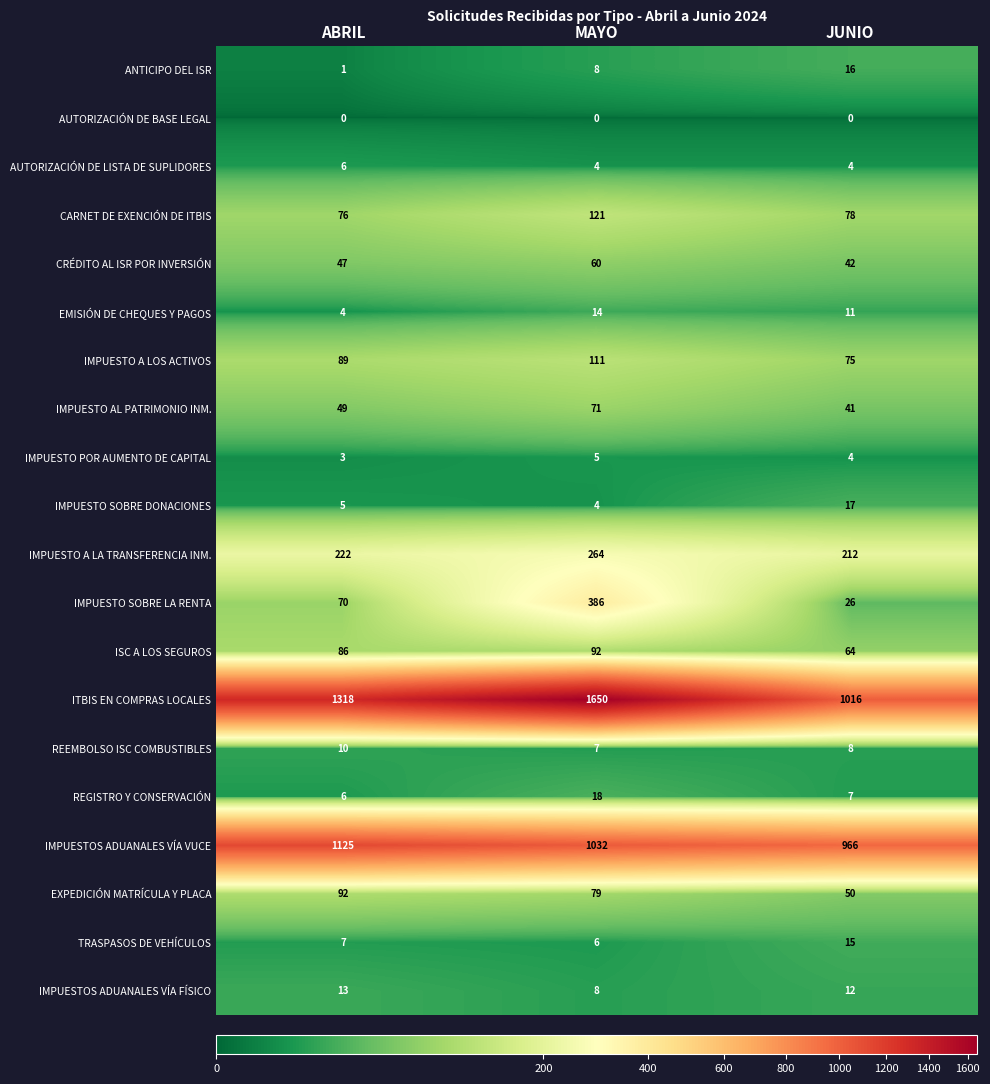

At which label is CARNET DE EXENCIÓN DE ITBIS closest to 98?

JUNIO